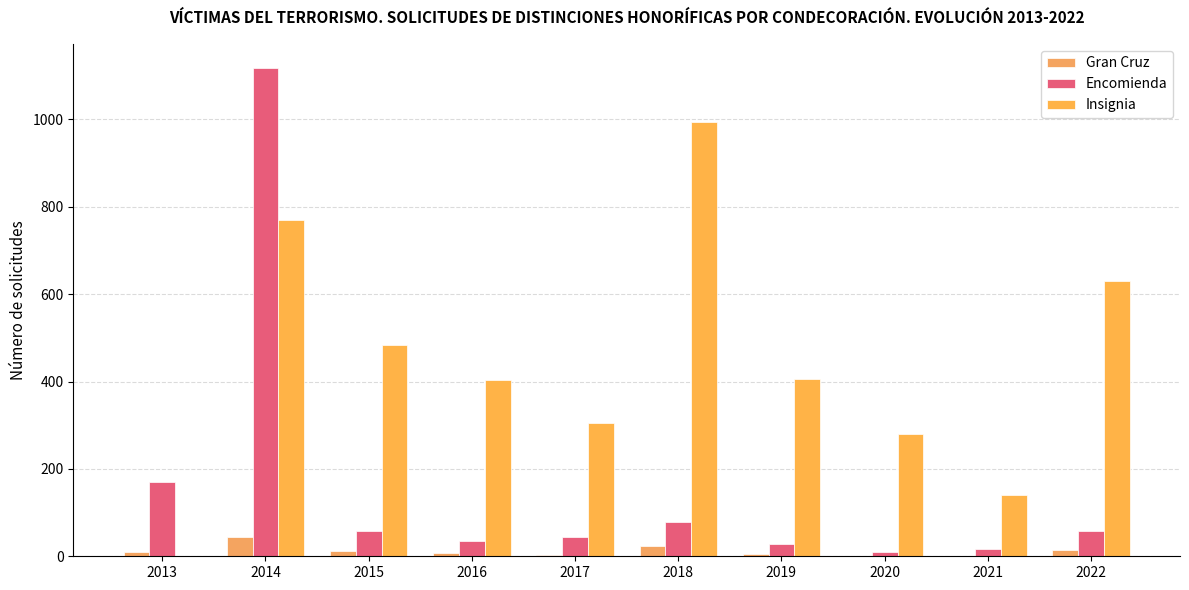

Reading left to right, list all the values displayed in this chart.

Gran Cruz: 2013=10	2014=44	2015=12	2016=8	2017=4	2018=23	2019=6	2020=1	2021=1	2022=14
Encomienda: 2013=169	2014=1117	2015=57	2016=36	2017=44	2018=79	2019=29	2020=9	2021=17	2022=59
Insignia: 2013=0	2014=770	2015=484	2016=404	2017=305	2018=994	2019=407	2020=280	2021=140	2022=630